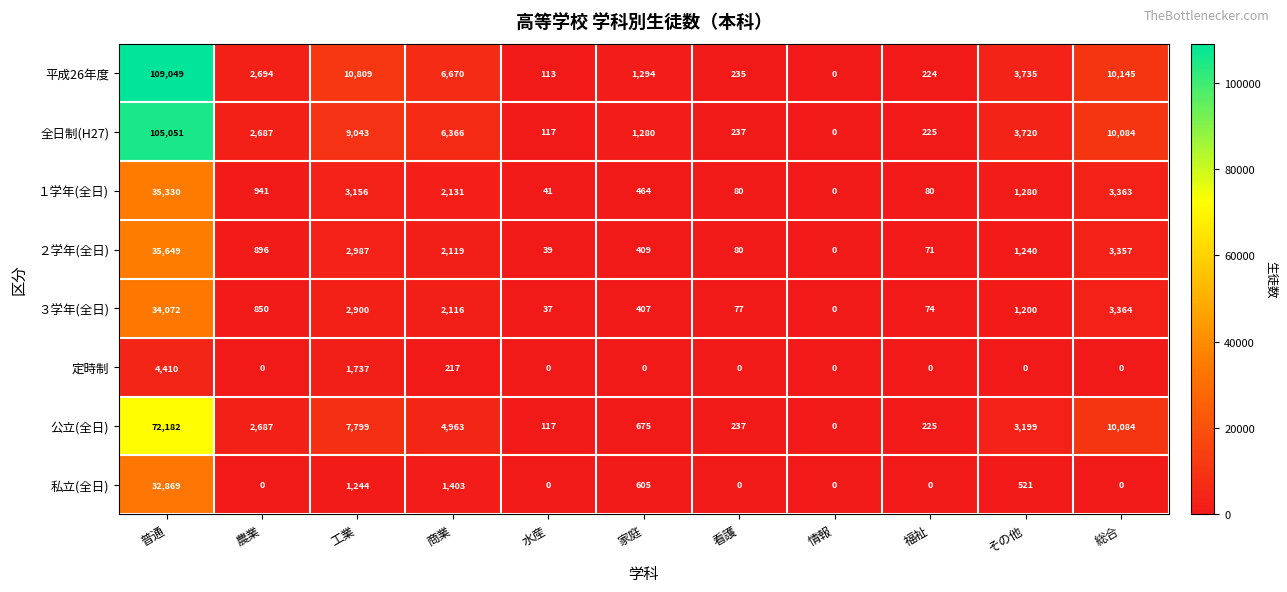

List the series in order of their peak value, lowest first.

定時制, 私立(全日), ３学年(全日), １学年(全日), ２学年(全日), 公立(全日), 全日制(H27), 平成26年度